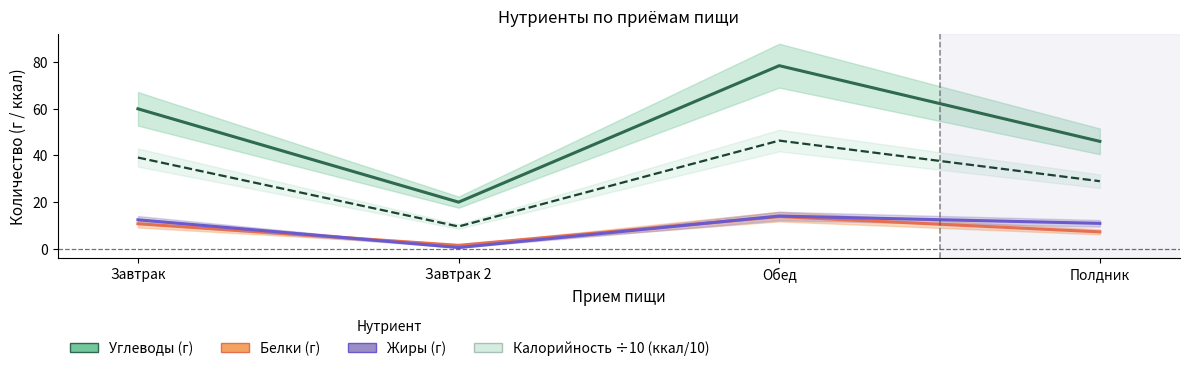

At which label is Калорийность ÷10 closest to 27?

Полдник